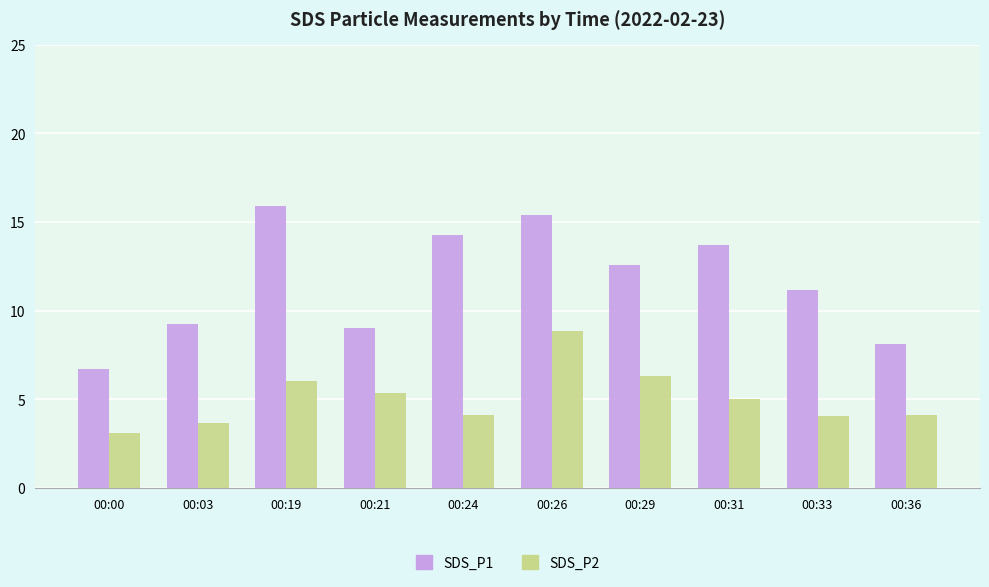

What is the total value across all series at 00:24?

18.4